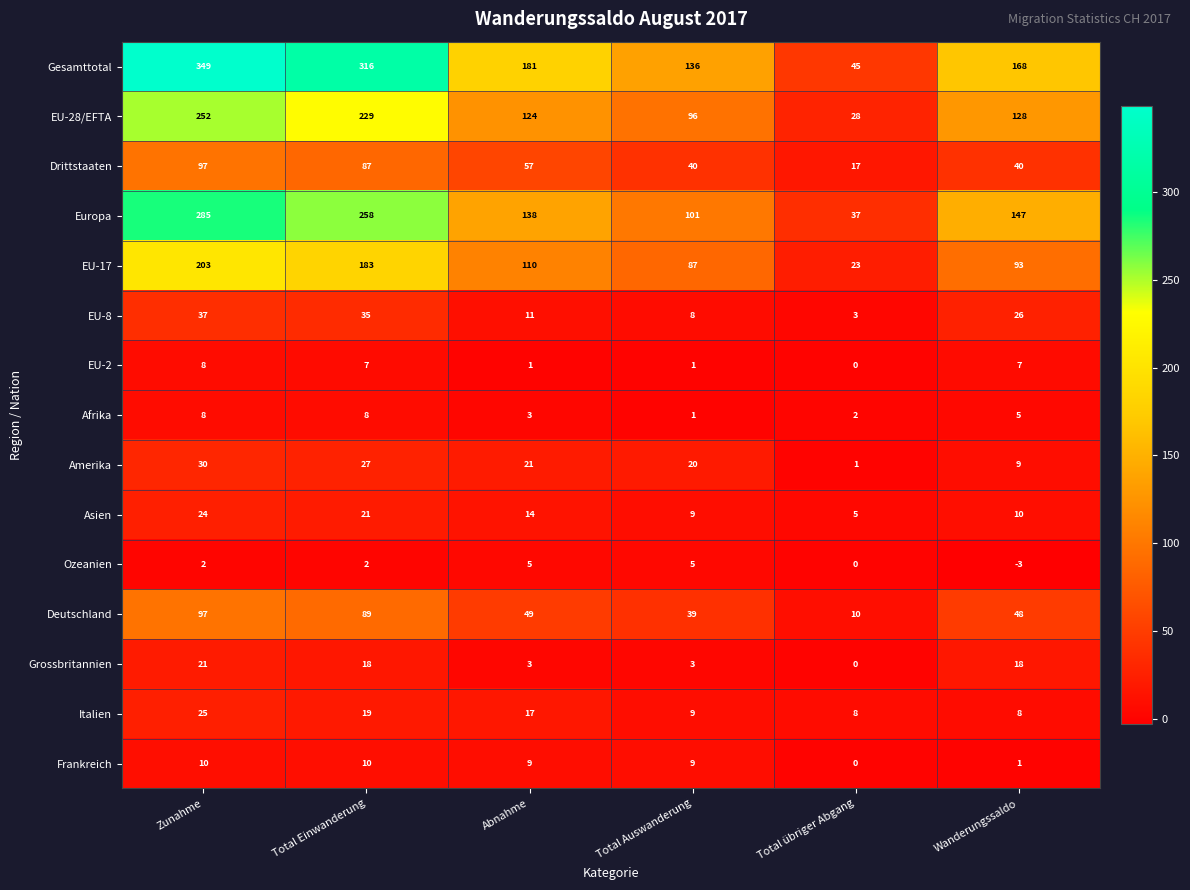

Where does the Frankreich series first go above 9?

Zunahme